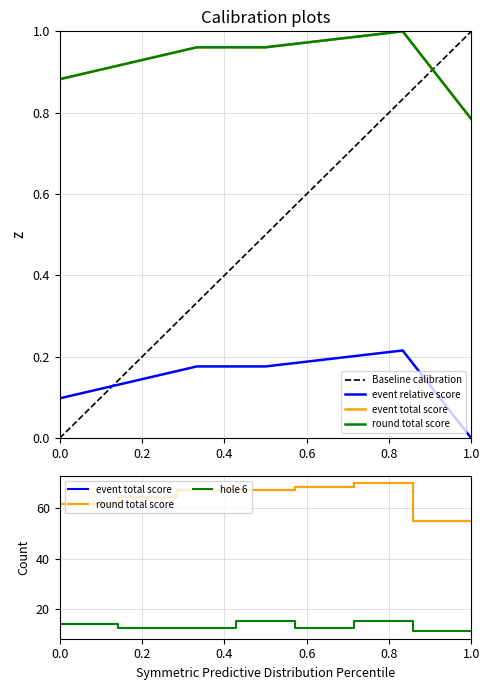

What is the label of the 5th point from the left?

5